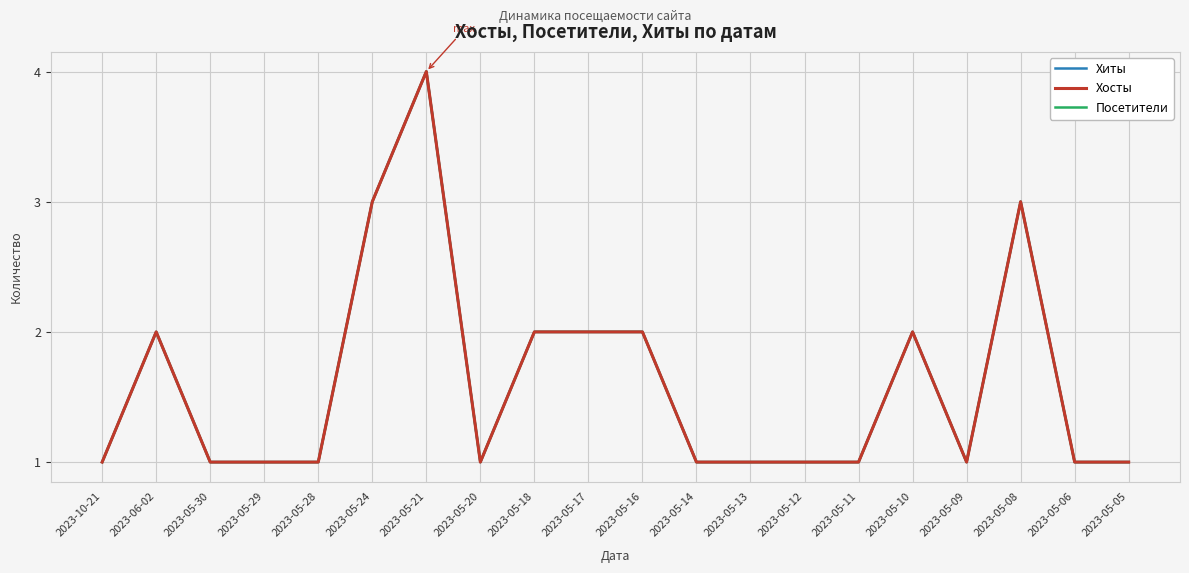

What is the difference between the maximum and minimum values in the Посетители series?

3